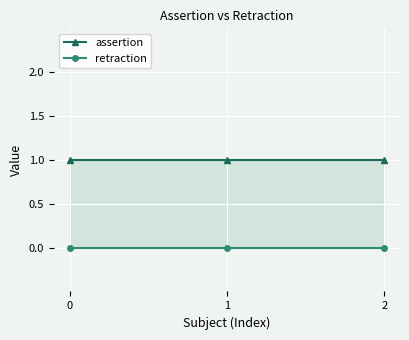

Reading left to right, transcribe all the data shown in this chart.

assertion: 1	1	1
retraction: 0	0	0